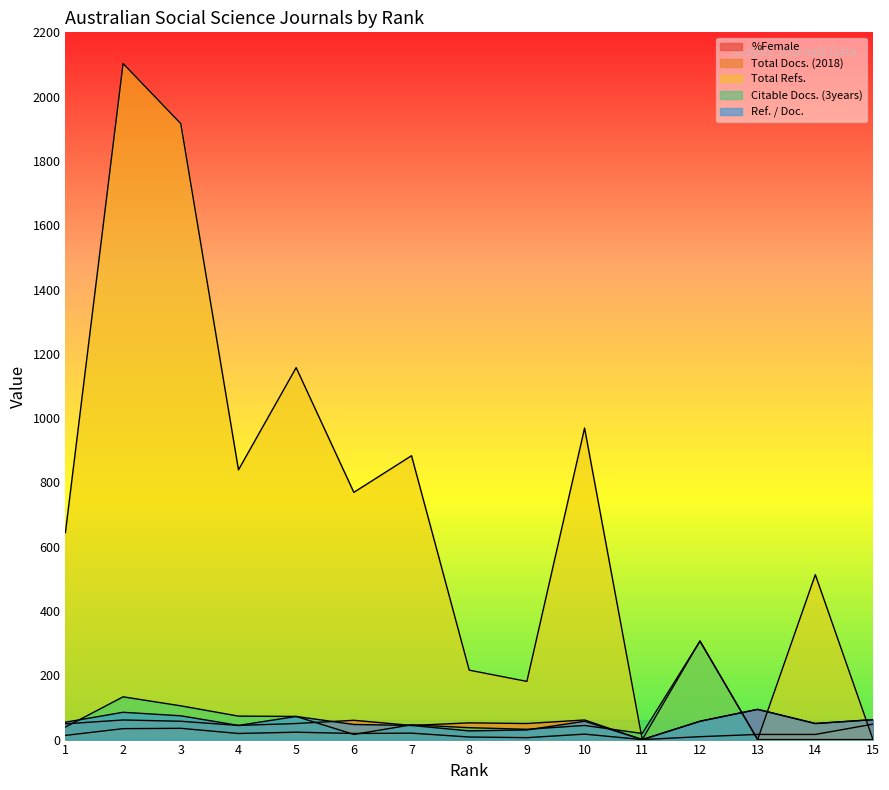

How many lines are shown in the chart?

5